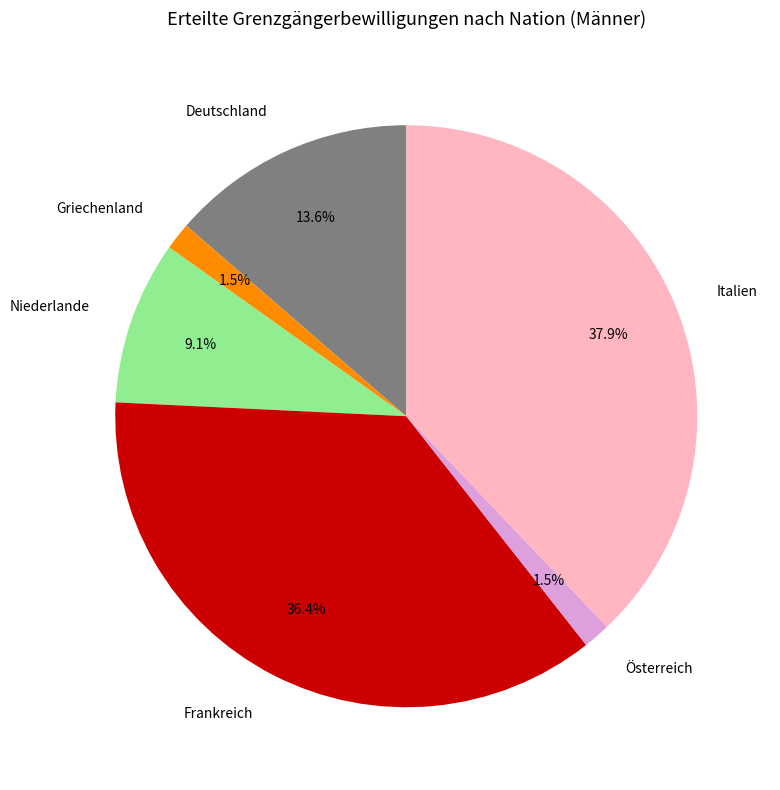

Which slice is the largest?

Italien